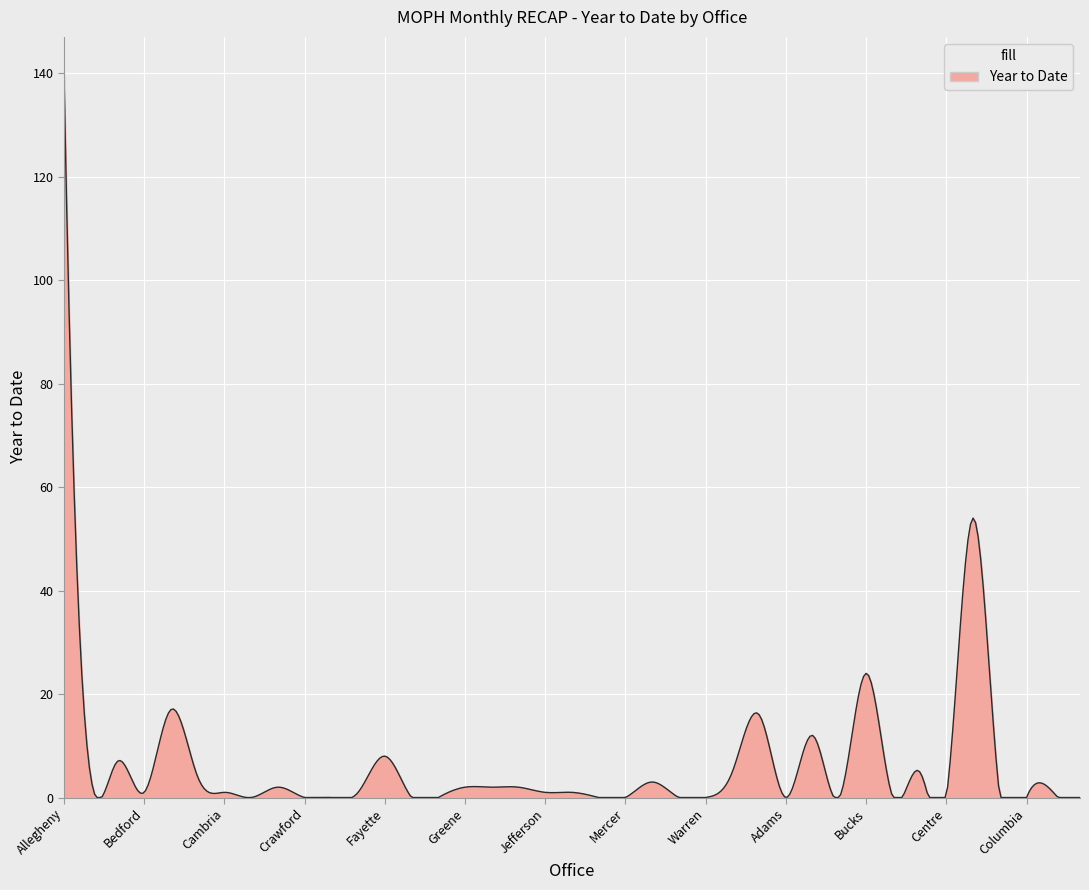

What is the difference between the maximum and minimum values?

140.0